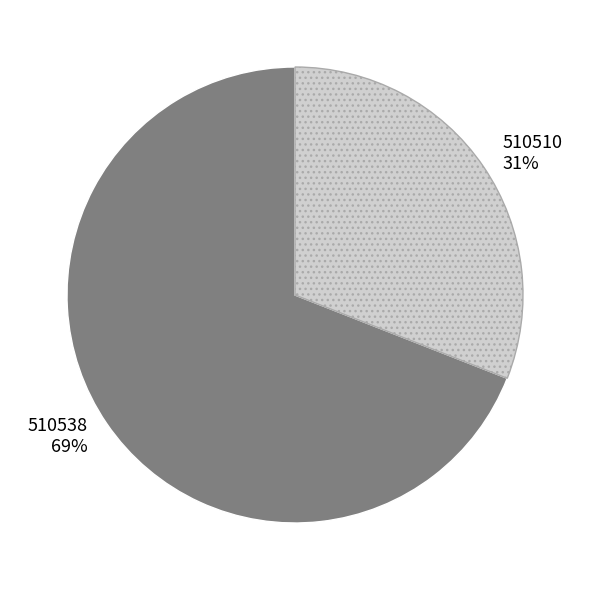

To the nearest percent, what is the average slice percentage?

50%